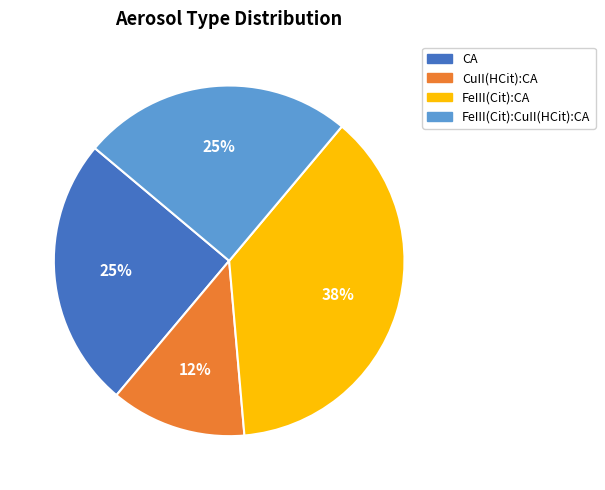

Do CuII(HCit):CA and CA together represent more than half of the pie?

No